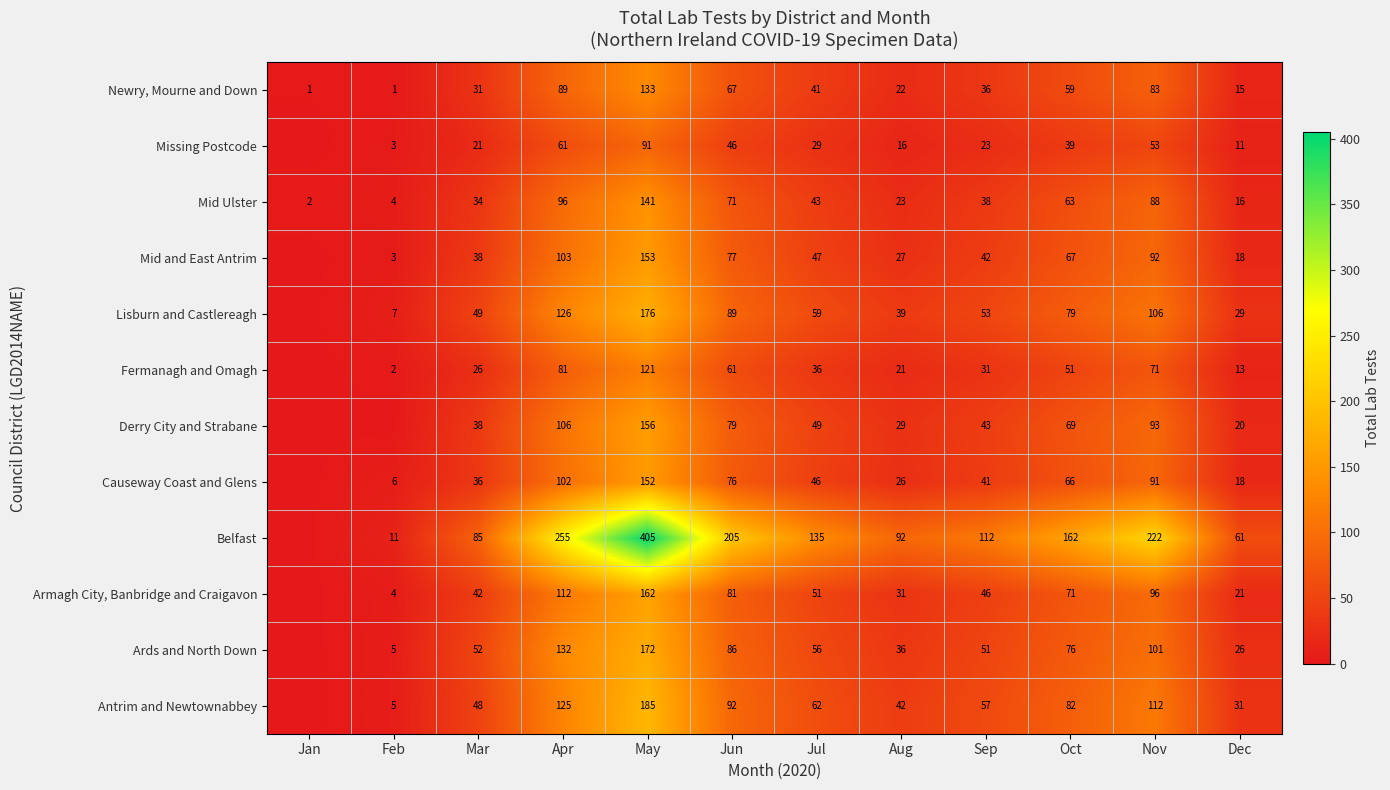

How many categories are shown in the chart?

12